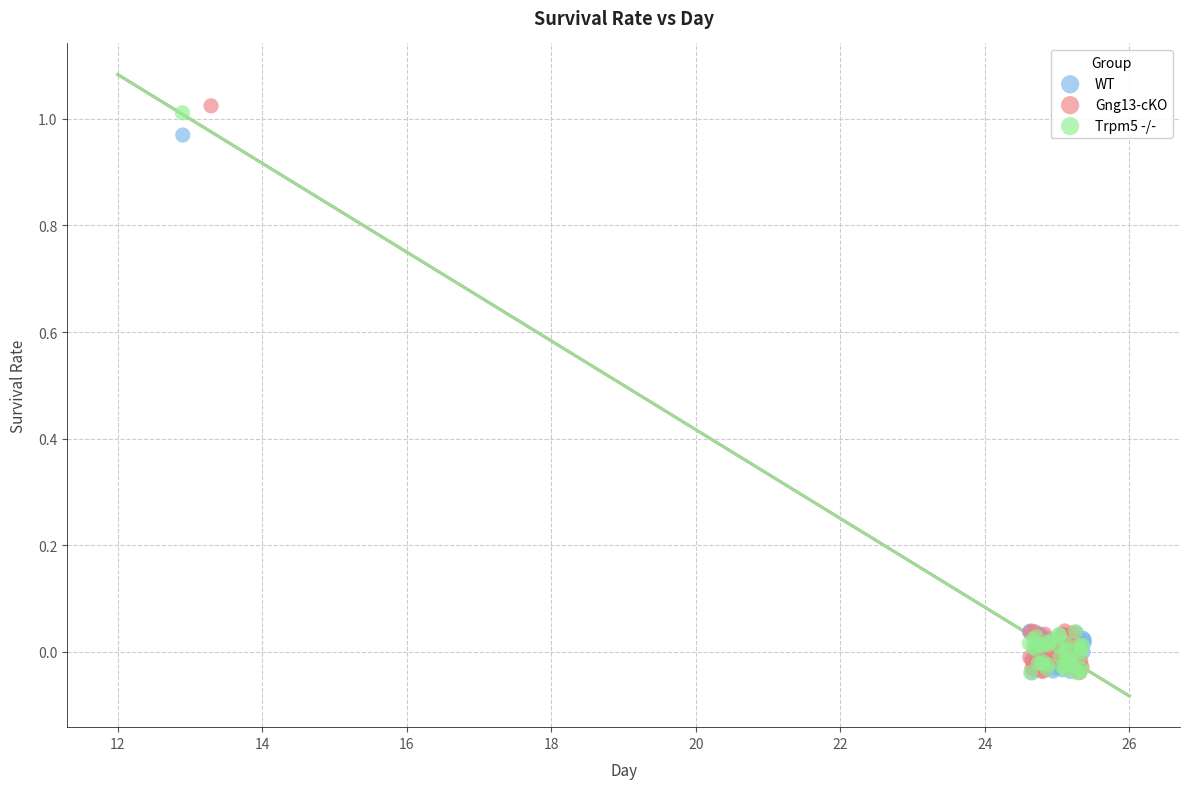

Which series has the largest Y range (max minus min)?

Gng13-cKO